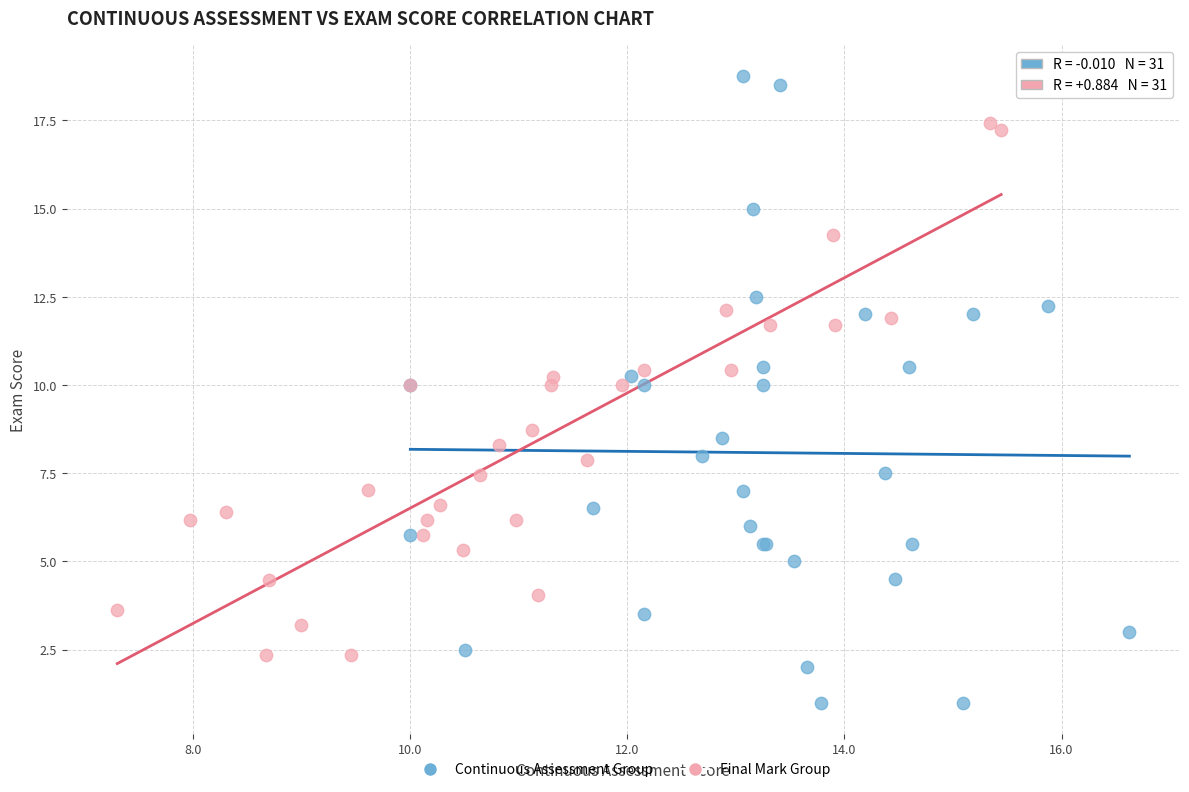

Which series reaches the minimum Y coordinate?

Continuous Assessment Group